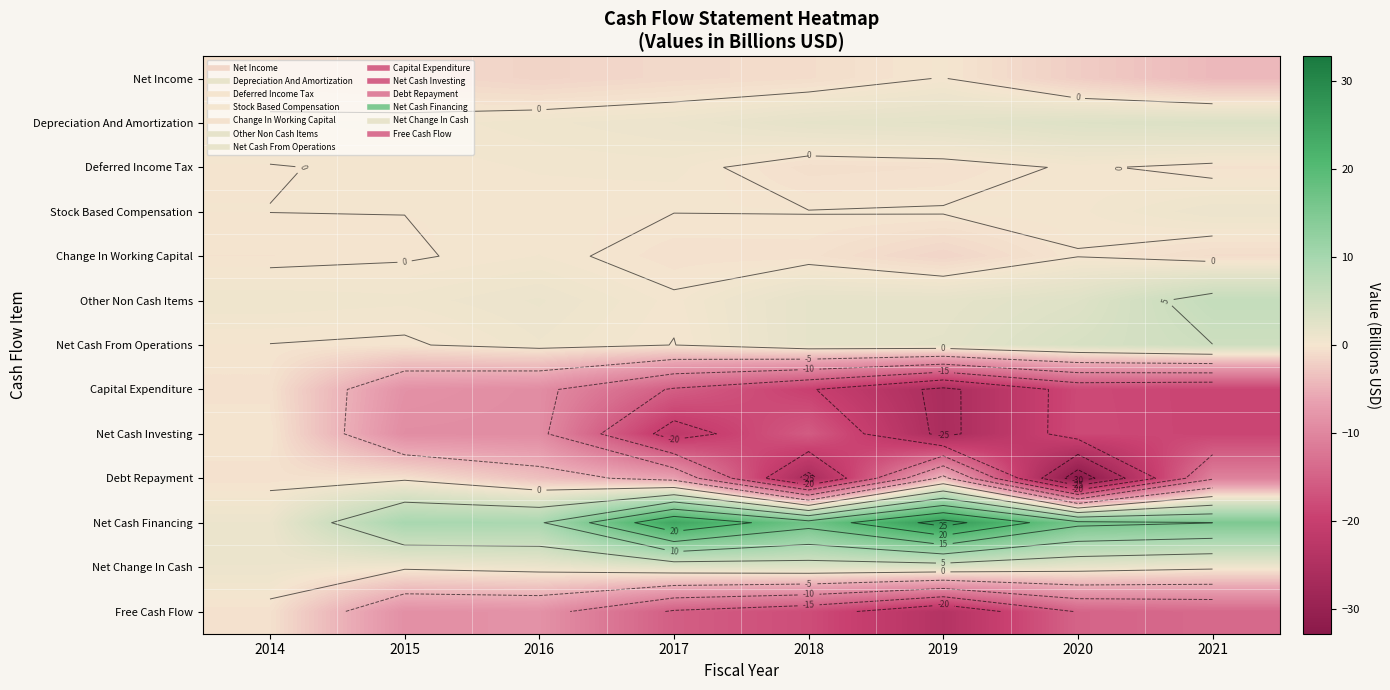

How many series are shown in this chart?

13